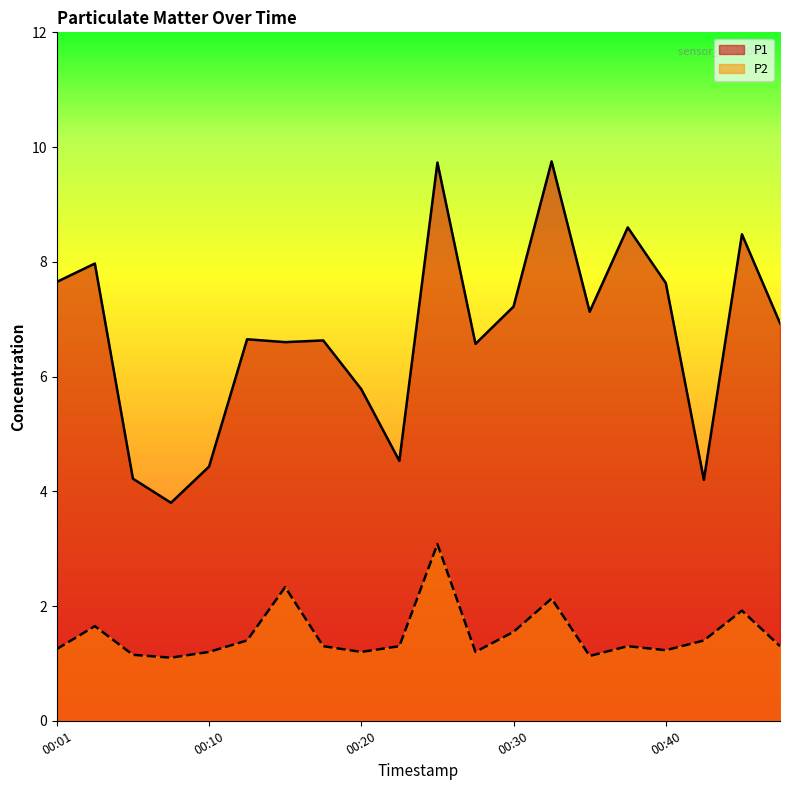

What are all the series names shown in the legend?

P1, P2